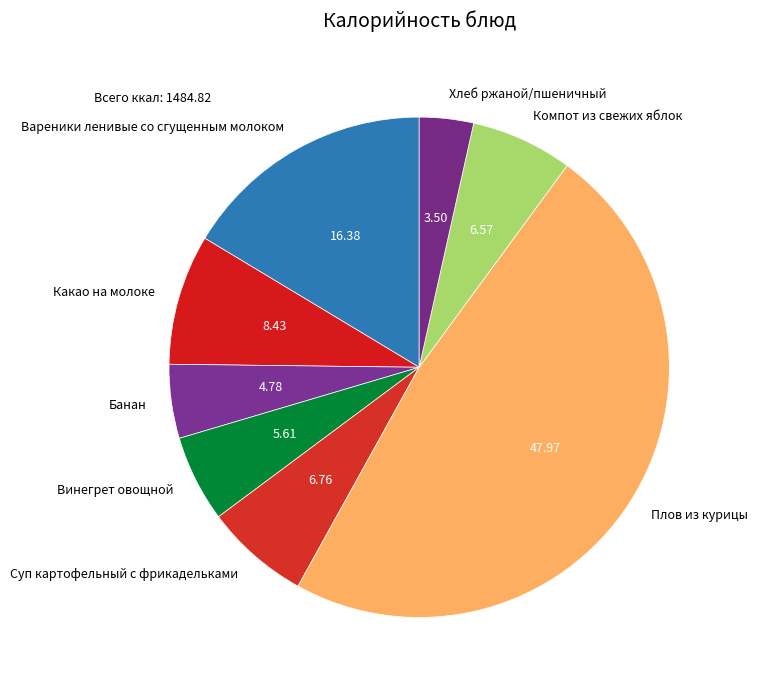

Between Банан and Плов из курицы, which is larger?

Плов из курицы